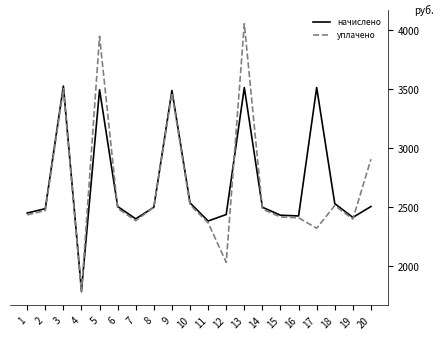

How many values in the уплачено series exceed 2483?

10